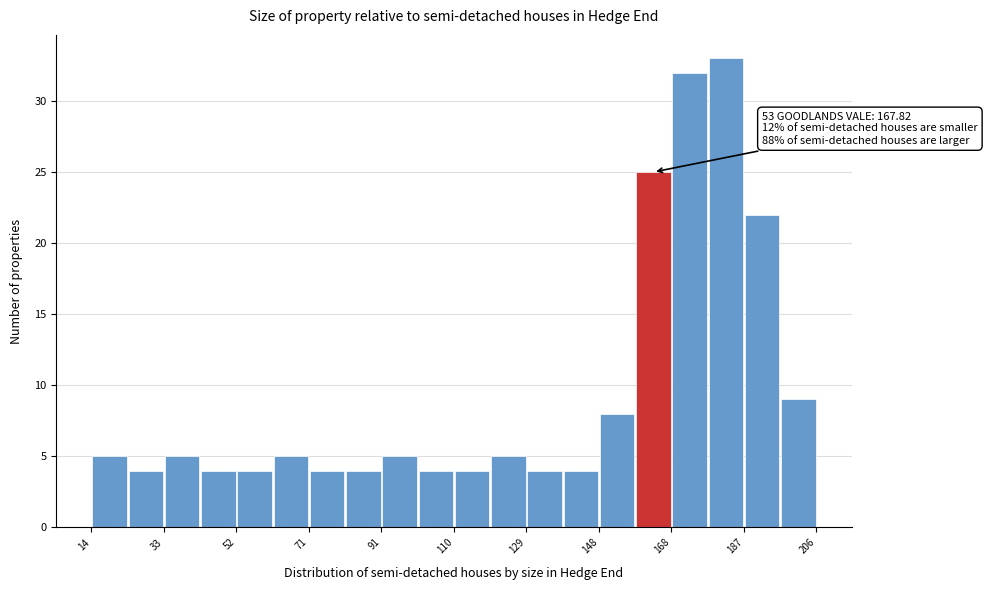

Which range on the x-axis has the tallest bar?

178 to 188